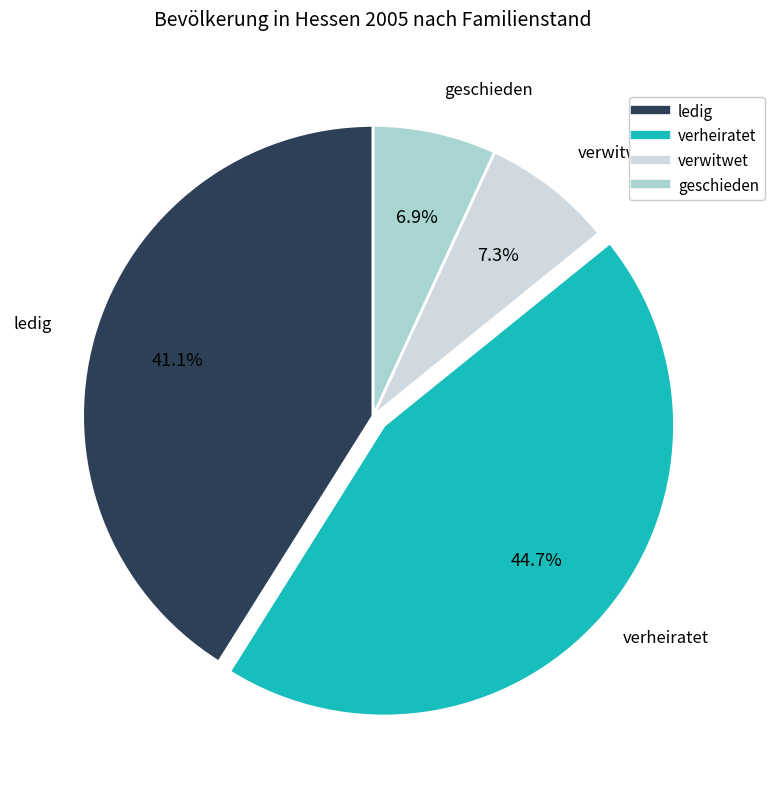

Is there any slice that represents more than half of the pie?

No